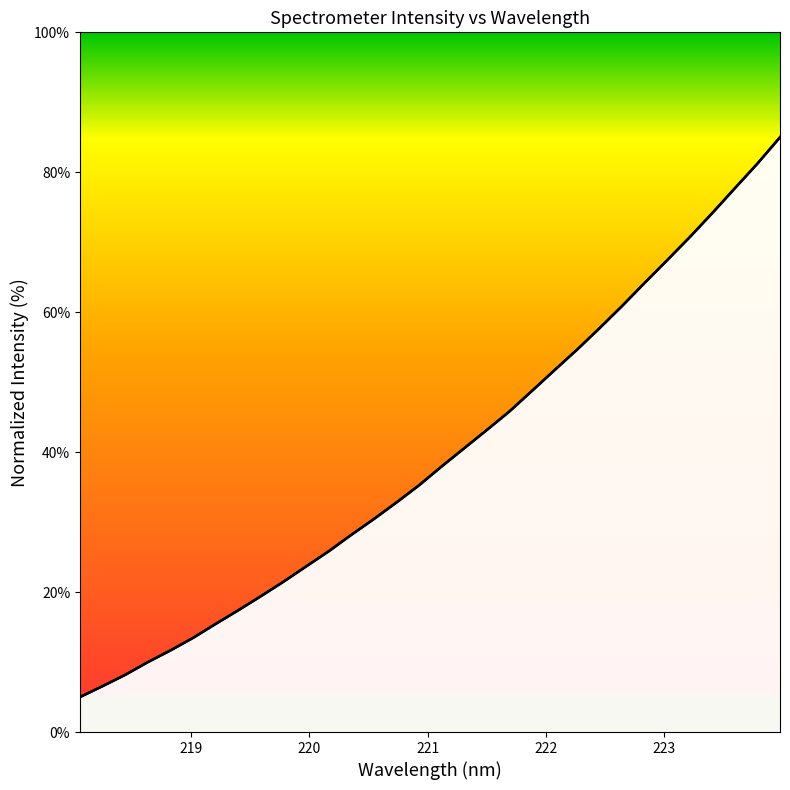

What is the smallest value displayed?

5.0